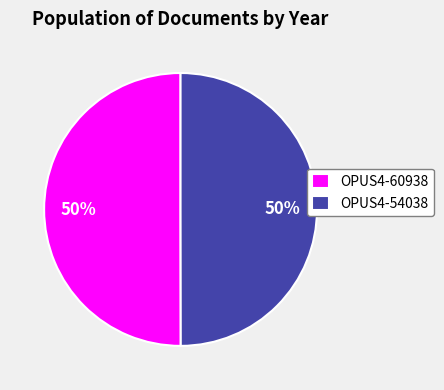

Combined, do OPUS4-60938 and OPUS4-54038 account for over 50%?

Yes